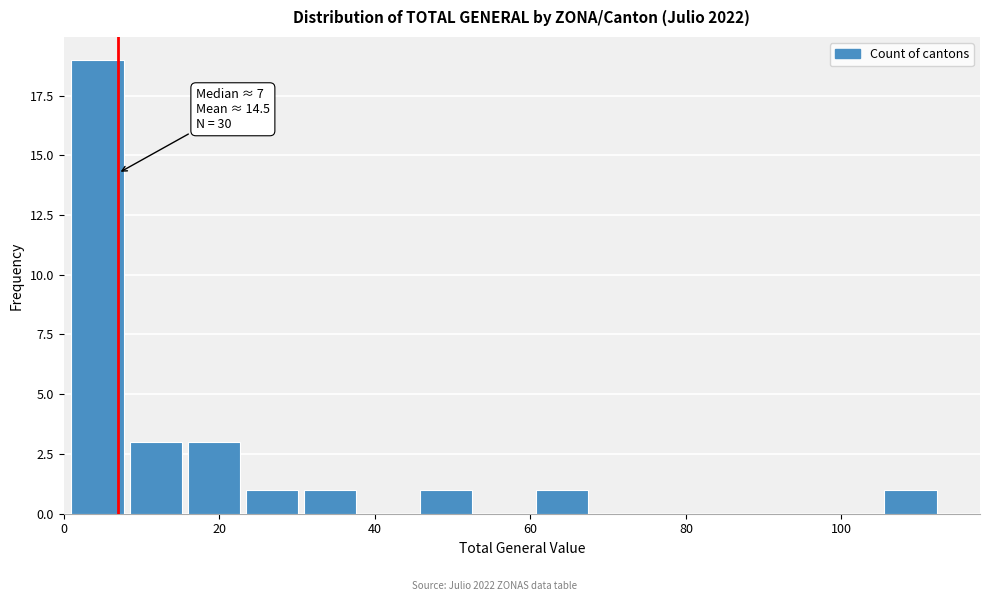

Around what value on the x-axis is the tallest bar? Give the approximate position of its centre, as read against the axis.

4